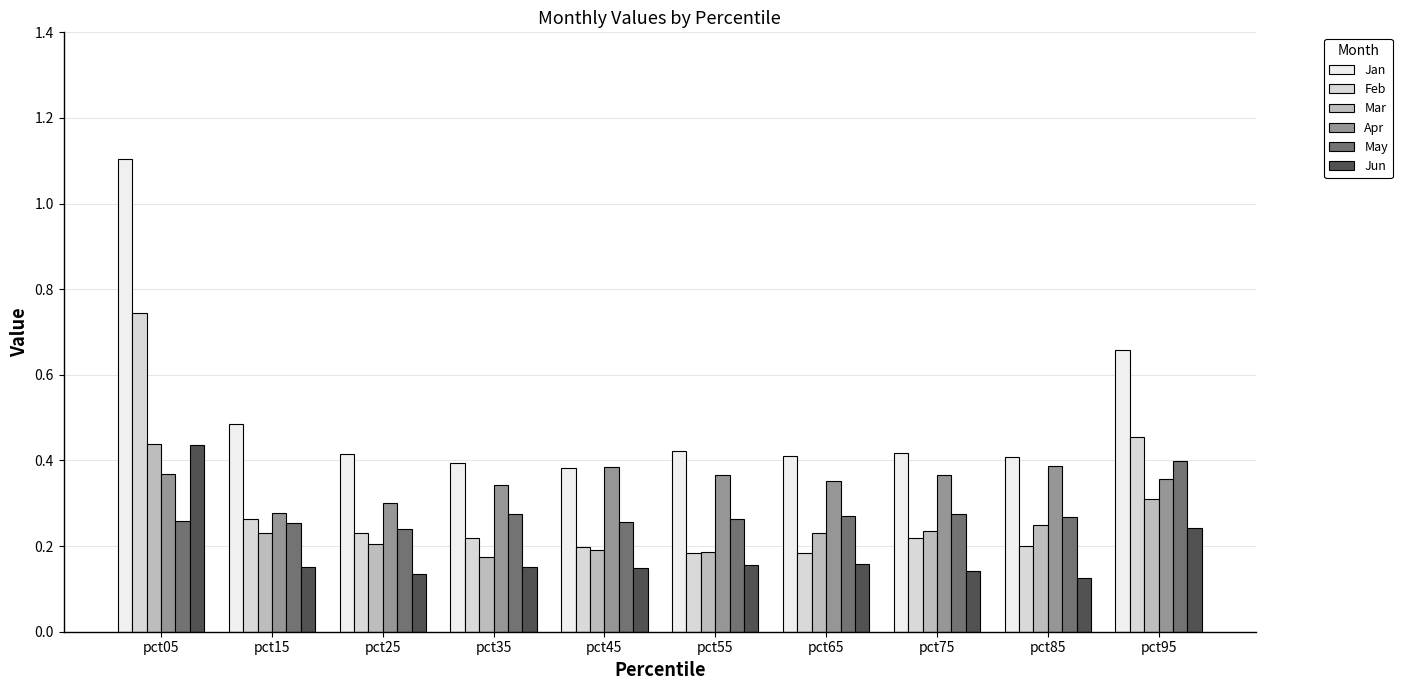

Count the number of data series in this chart.

6